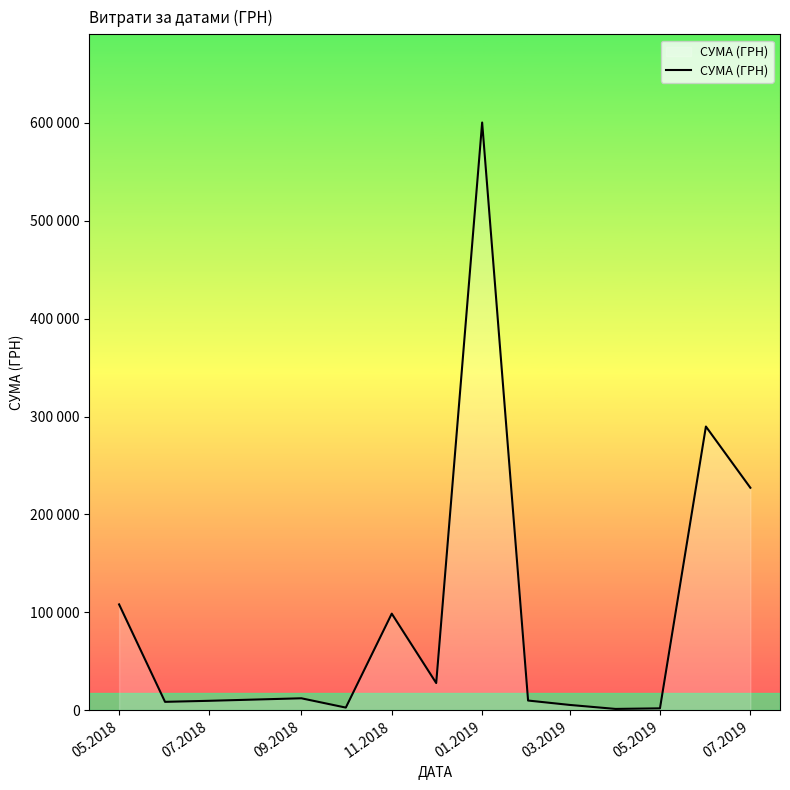

What is the smallest value displayed?

1464.0